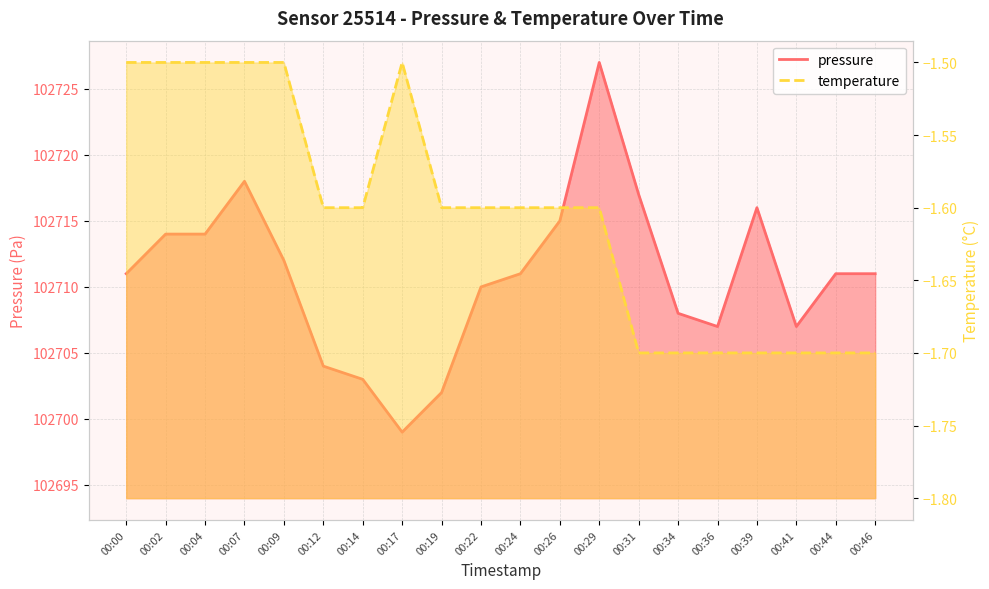

At which label is pressure closest to 102713?

00:02